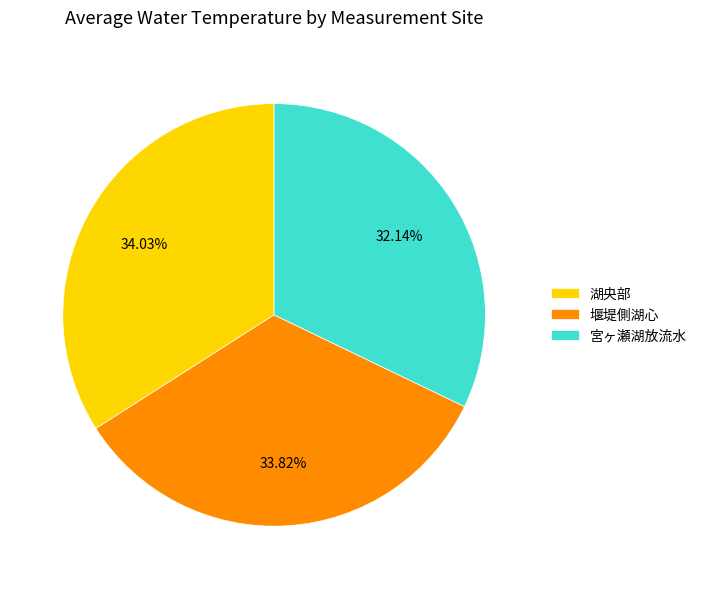

Which has a higher value, 宮ヶ瀬湖放流水 or 堰堤側湖心?

堰堤側湖心